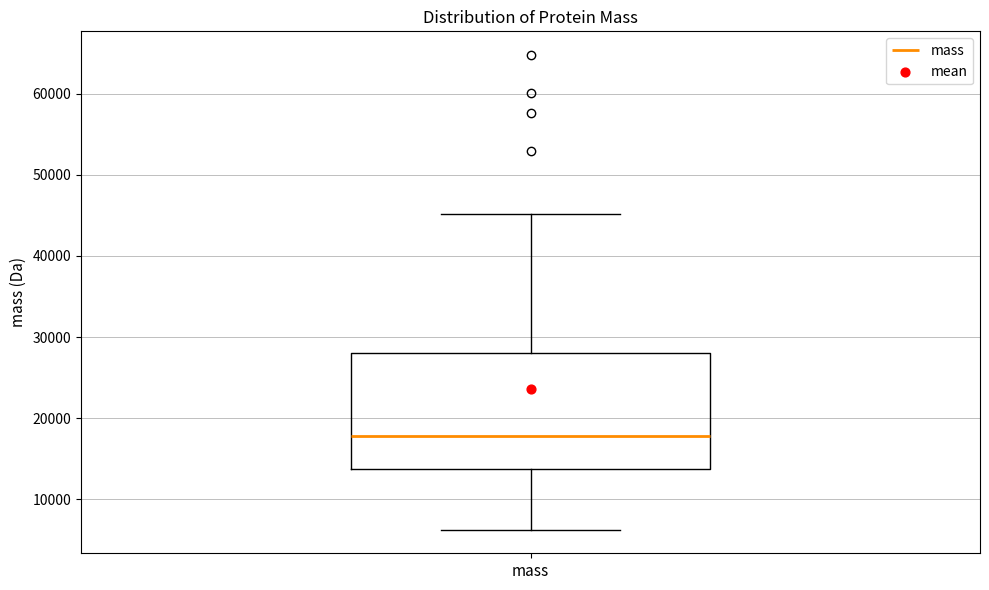

Where does the upper whisker of the box for mass end on the y-axis? The values are not printed on the chart, so give them approximately, as read against the axis.

45000